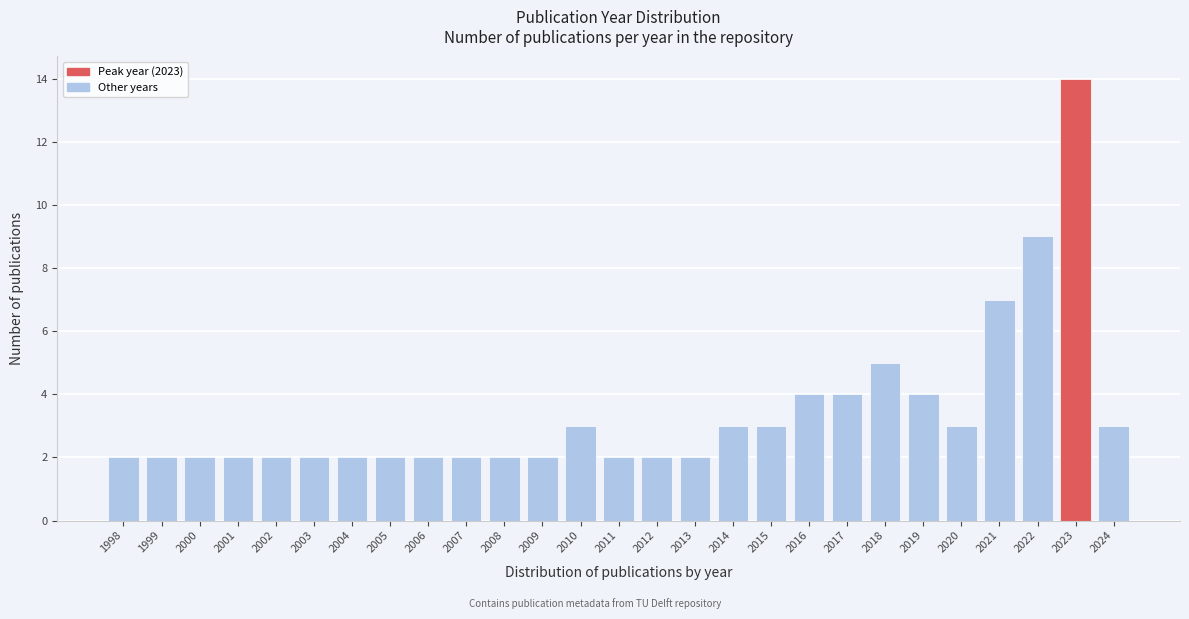

Reading right to left, extract all data points from this chart.

3	14	9	7	3	4	5	4	4	3	3	2	2	2	3	2	2	2	2	2	2	2	2	2	2	2	2